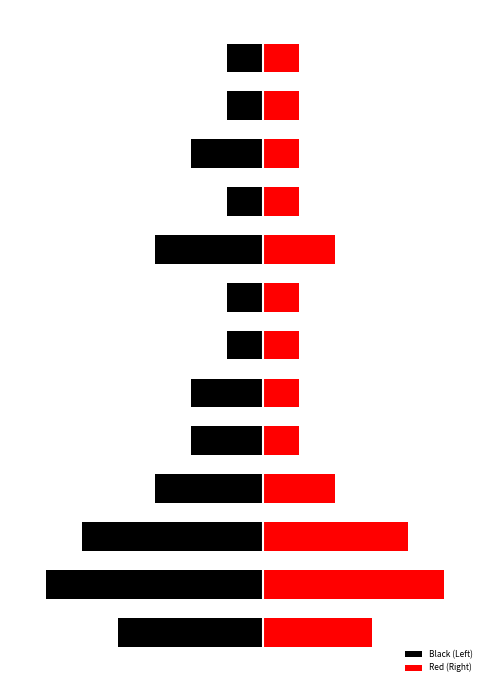

Which category has the lowest value across all series?

1